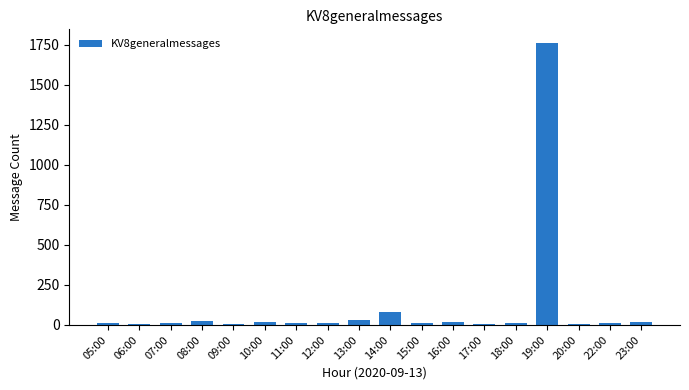

How many categories are shown in the chart?

18